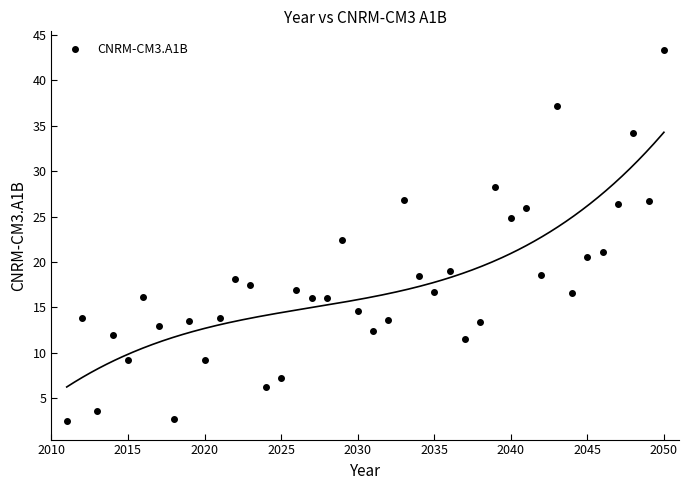

Count the number of points in this scatter plot.

40